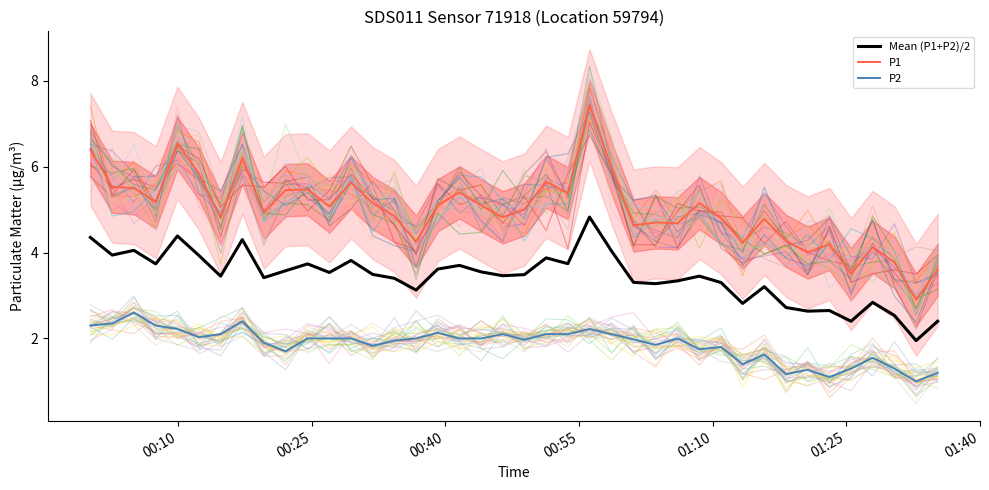

What is the minimum value for P1?

2.9